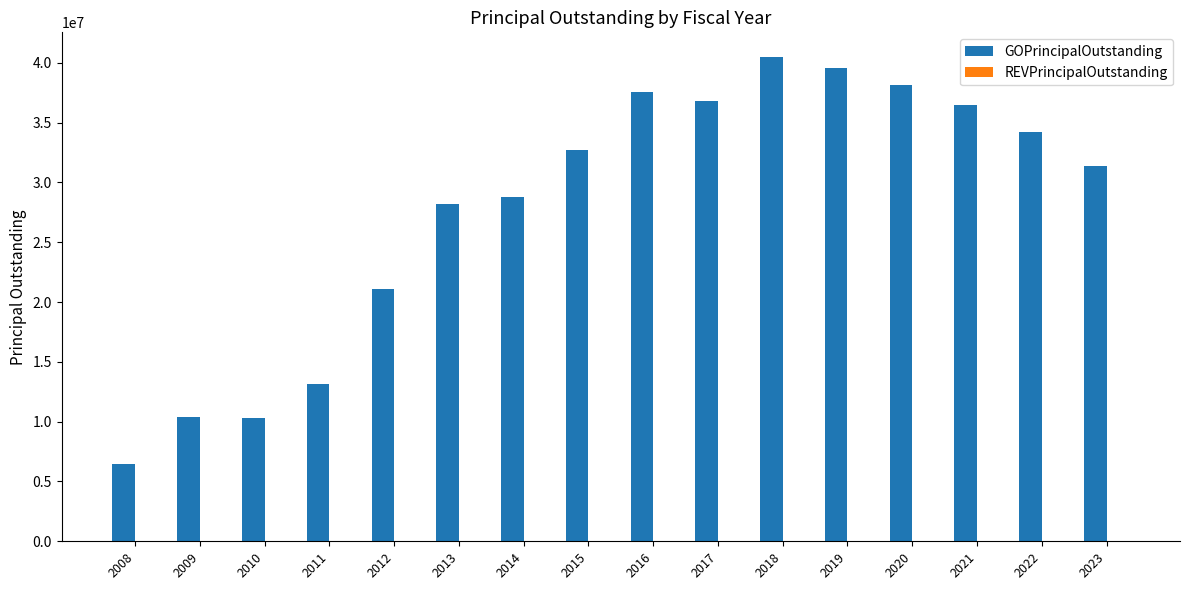

Is it true that the value at 2009 is 3079643?

False